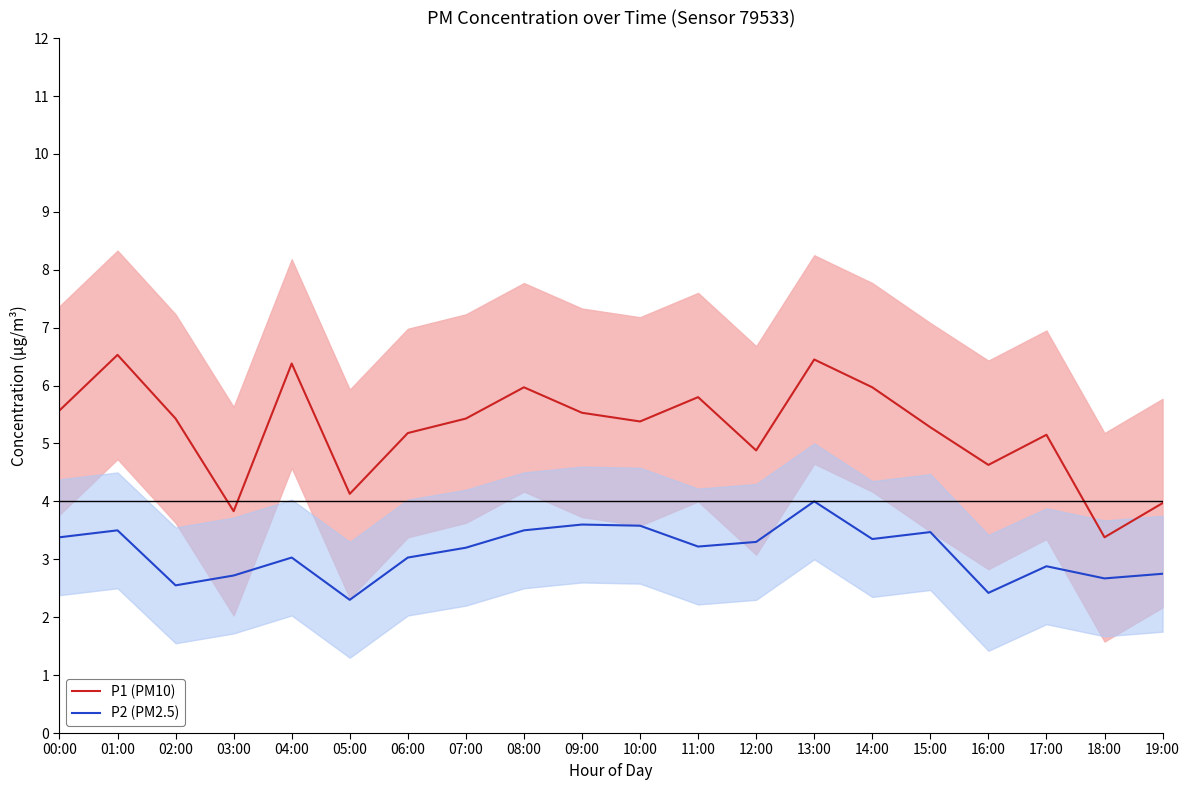

Count the number of data series in this chart.

2